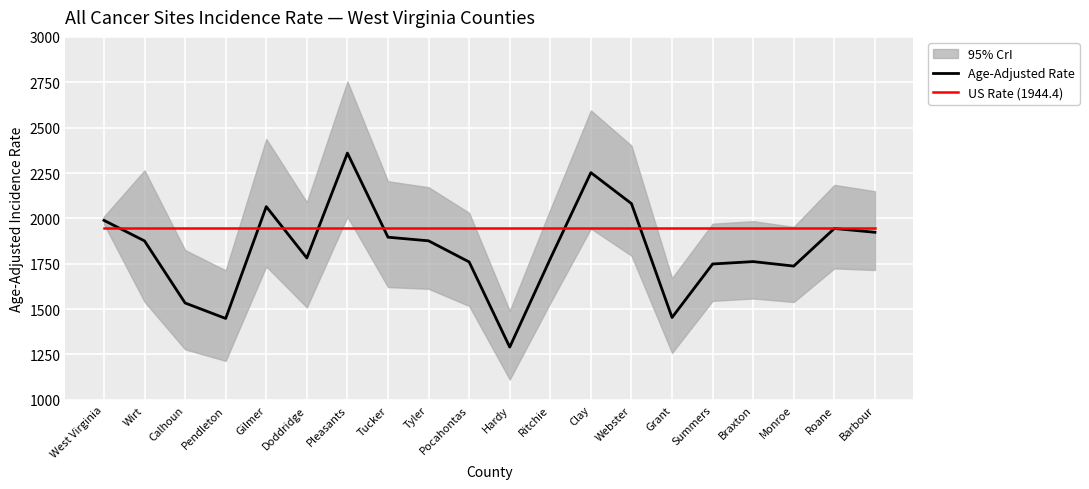

What is the sum of all US Rate (1944.4) values?

38888.0